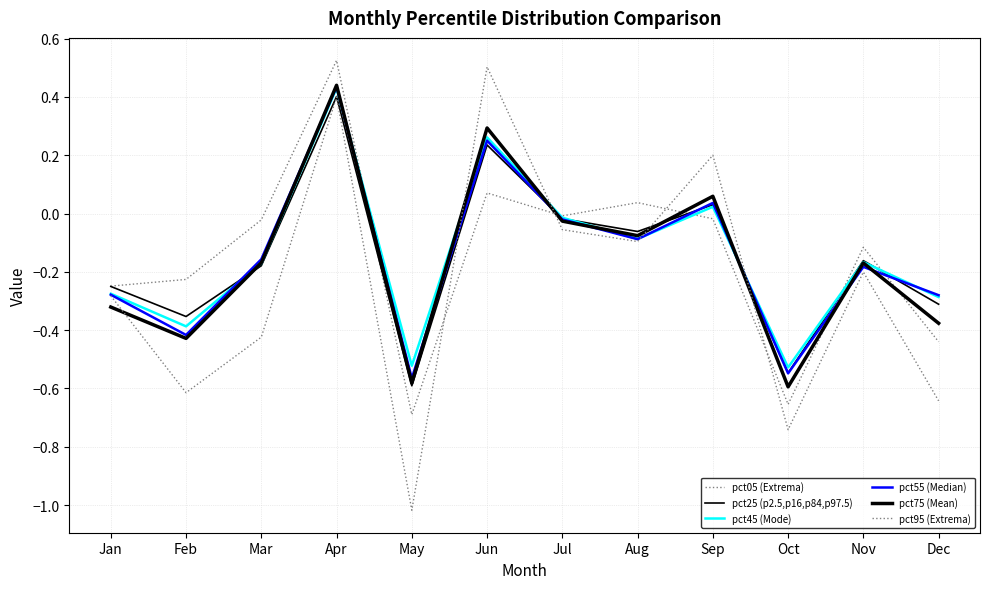

What is the difference between the pct05 (Extrema) values at Apr and May?

1.2